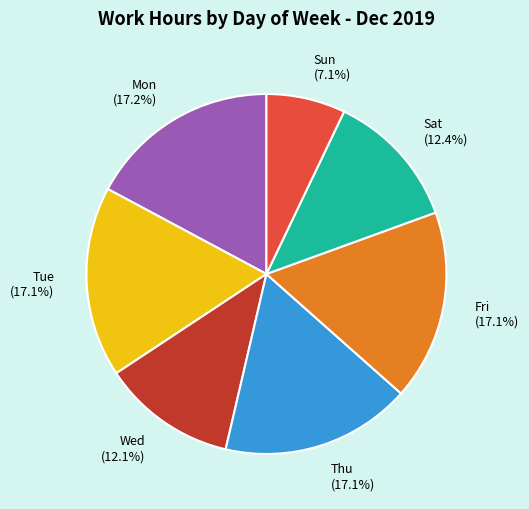

To the nearest percent, what is the difference between the largest and smallest slice percentages?

10%